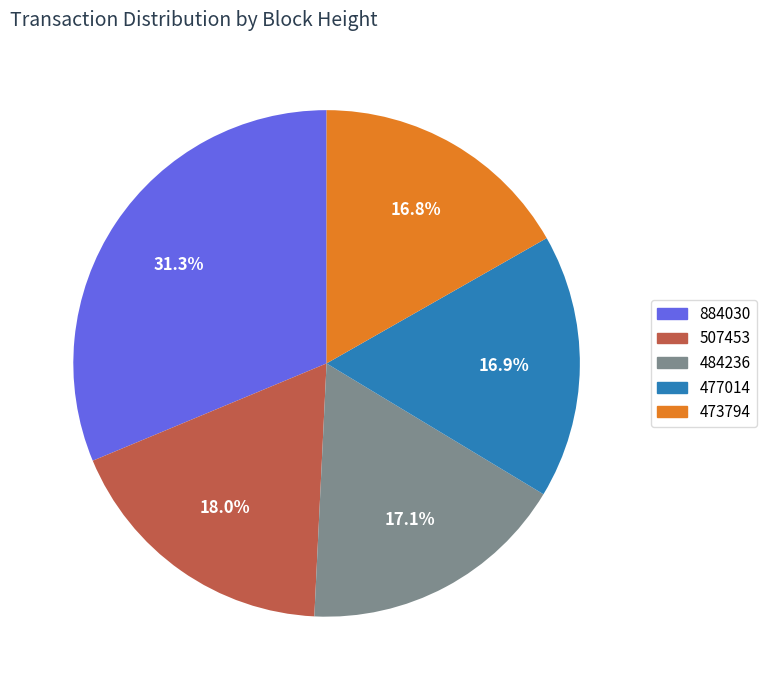

What percentage is NOT represented by 884030?

68.7%